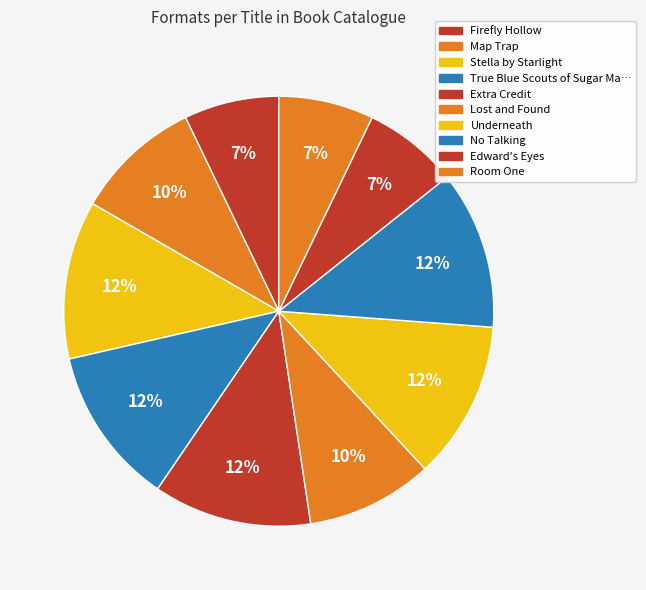

How many slices are in this pie chart?

10